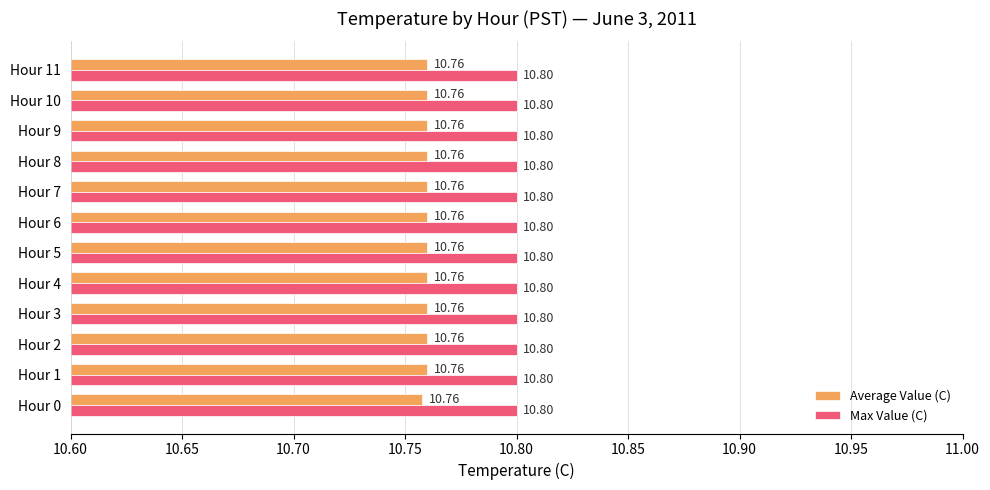

Which series has the largest total across all categories?

Max Value (C)